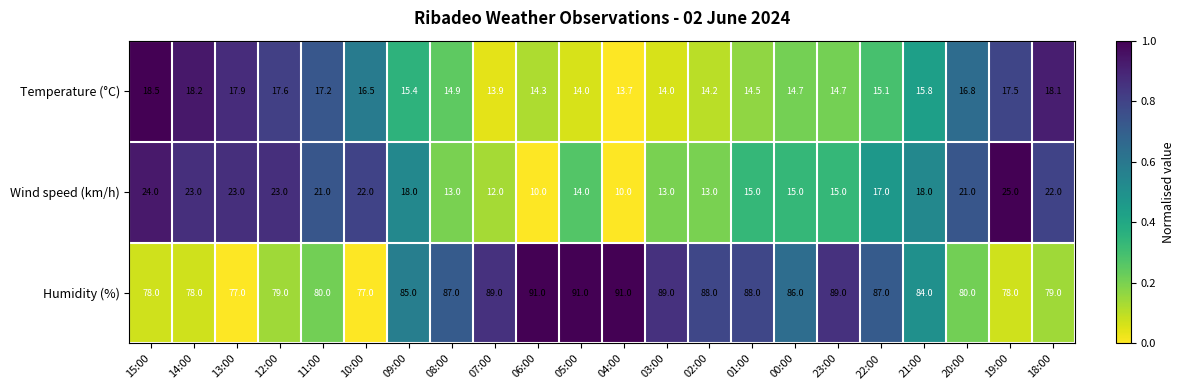

Where does the Humidity (%) series first go above 86?

08:00